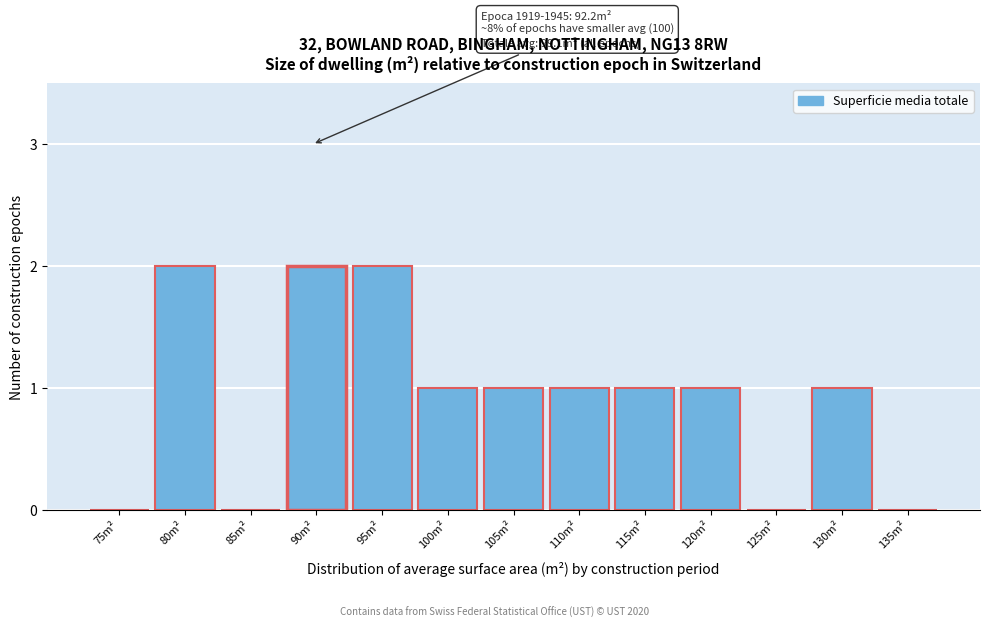

Reading left to right, what are all the values shown in this chart?

75m²=0	80m²=2	85m²=0	90m²=2	95m²=2	100m²=1	105m²=1	110m²=1	115m²=1	120m²=1	125m²=0	130m²=1	135m²=0